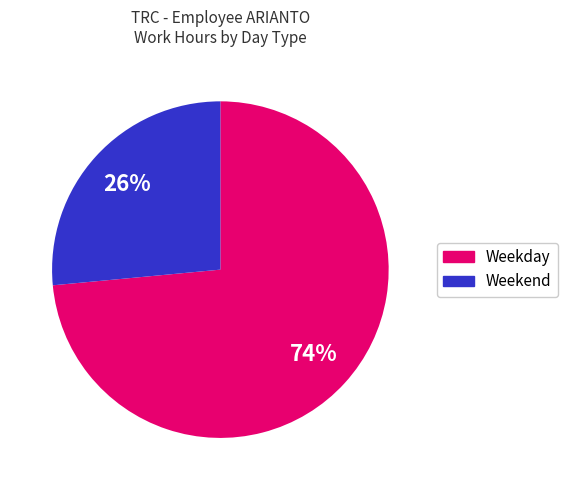

Is there a majority slice in this chart?

Yes